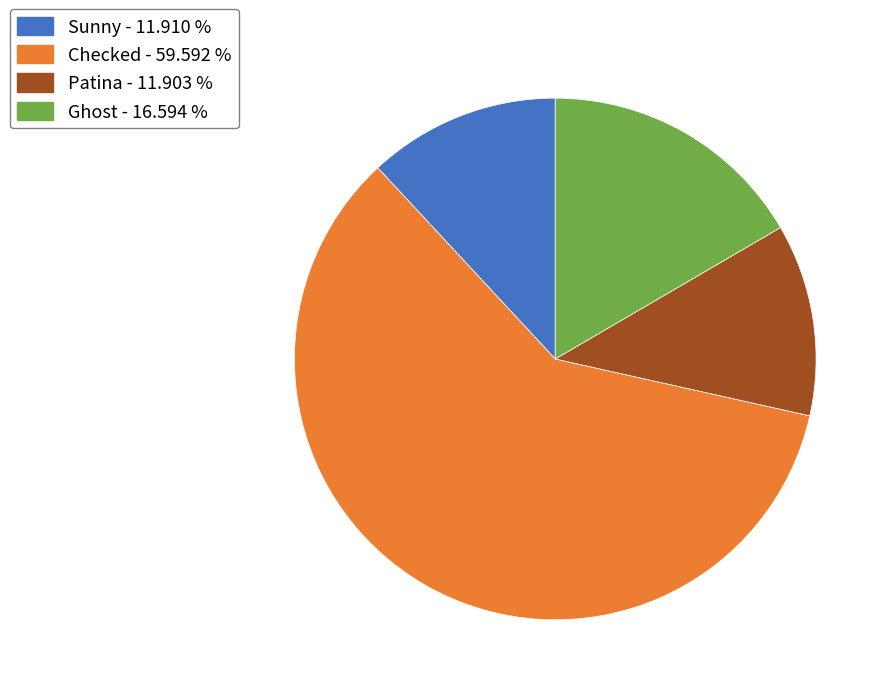

The Sunny slice represents 24% of the pie. True or false?

False